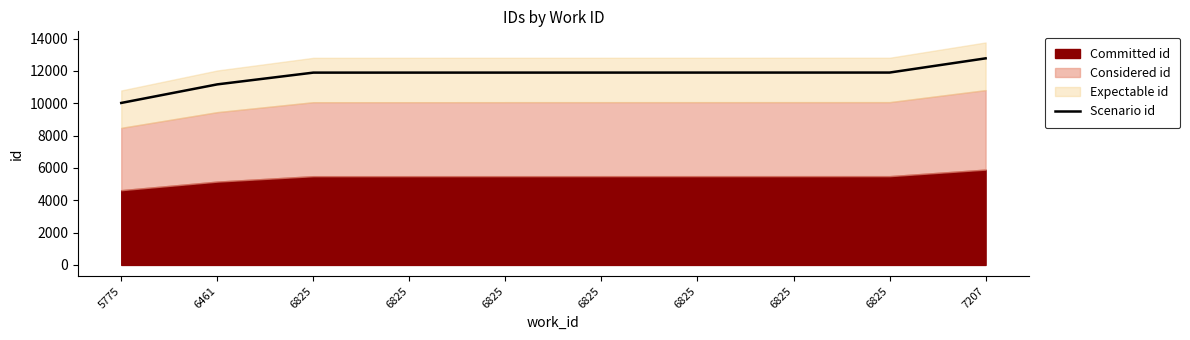

The chart shows a value of 6768.2 at 5775. True or false?

False